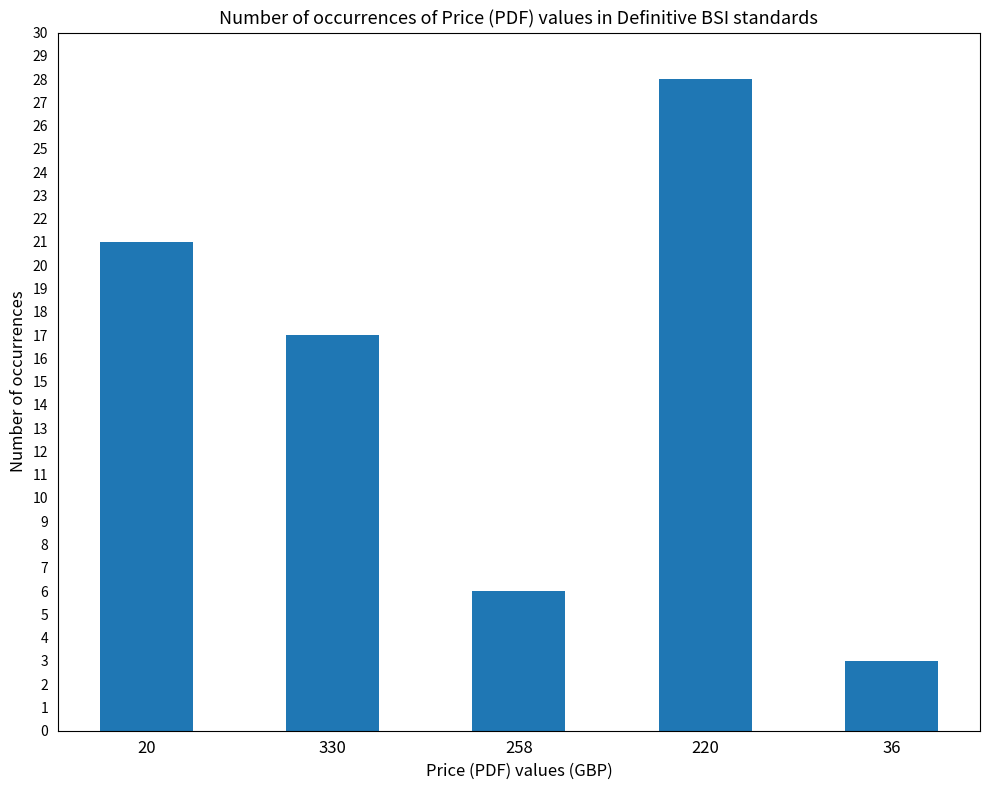

How many data points are less than 17?

2